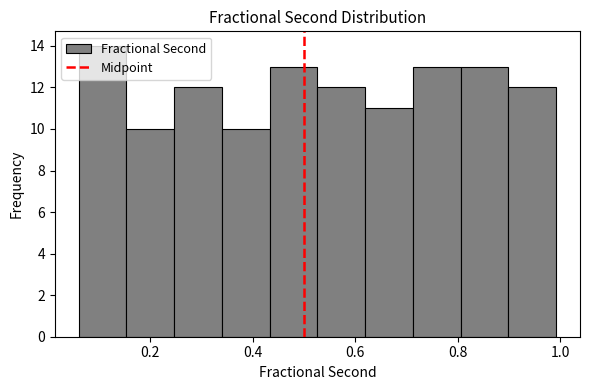

How tall is the bar that spans 0.16 to 0.24 on the x-axis? Neither the bar edges nor the heights are printed on the chart, so give them approximately, as read against the axes.

10